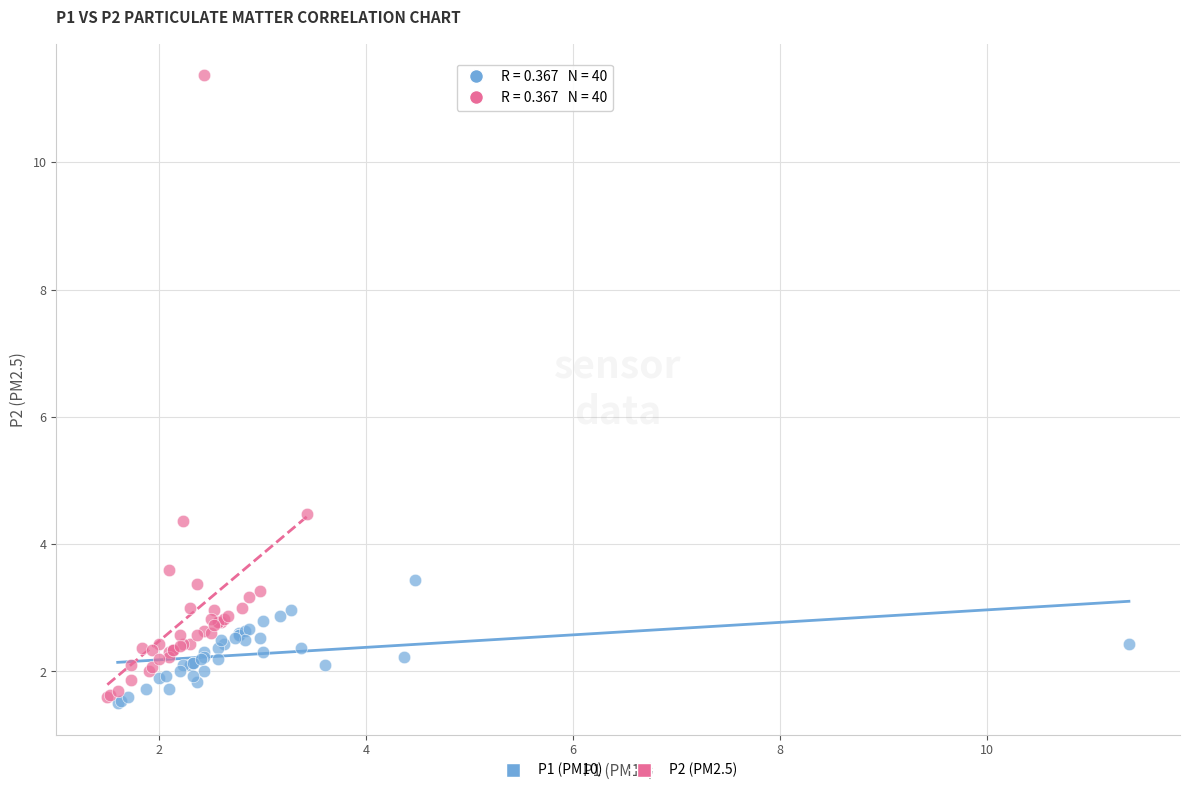

Which series reaches the maximum Y coordinate?

P2 (PM2.5)